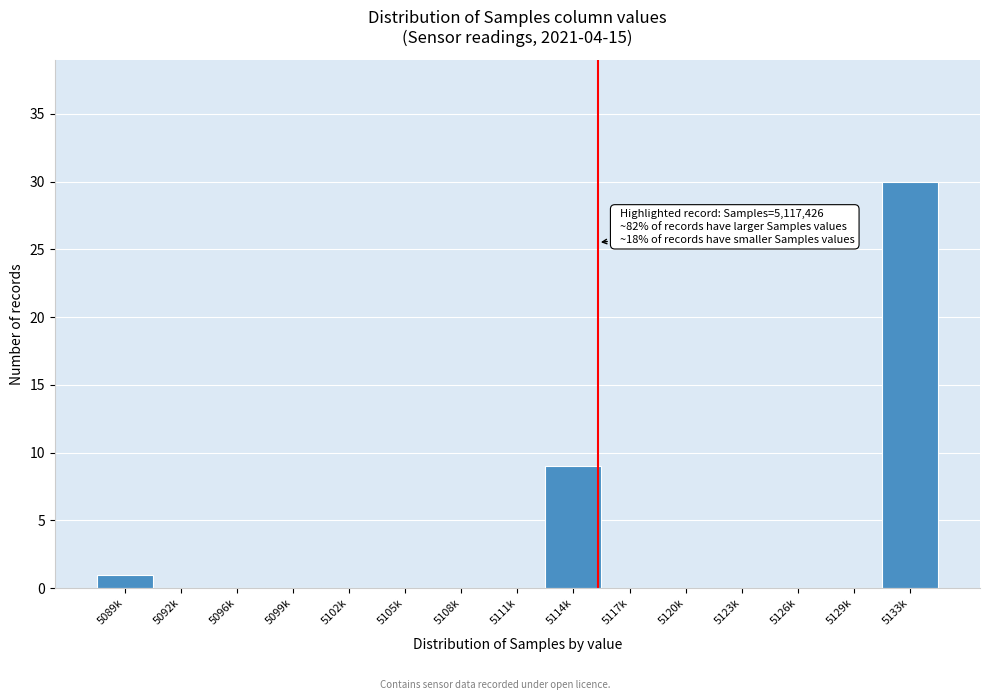

Reading left to right, list all the values displayed in this chart.

5089k=1	5092k=0	5096k=0	5099k=0	5102k=0	5105k=0	5108k=0	5111k=0	5114k=9	5117k=0	5120k=0	5123k=0	5126k=0	5129k=0	5133k=30